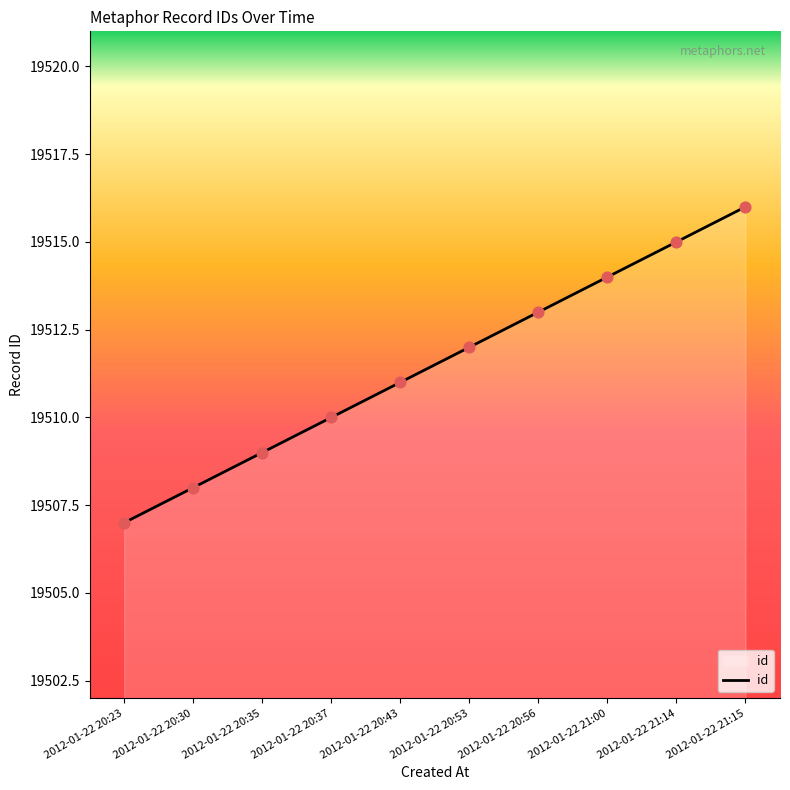

What is the ratio of the value at 2012-01-22 20:53 to the value at 2012-01-22 20:37?

1.0